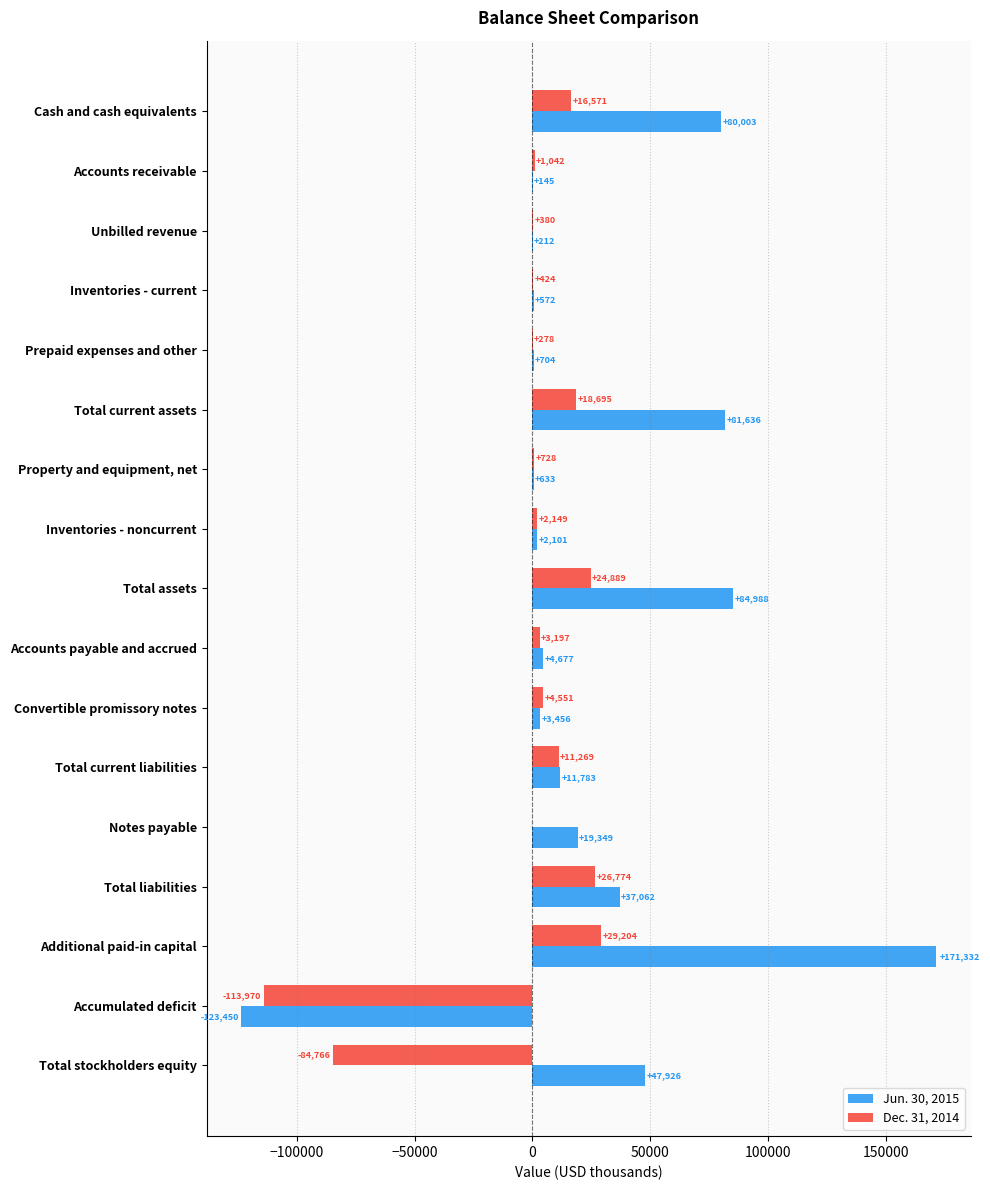

Where is Jun. 30, 2015 nearest to the value 23941?

Notes payable